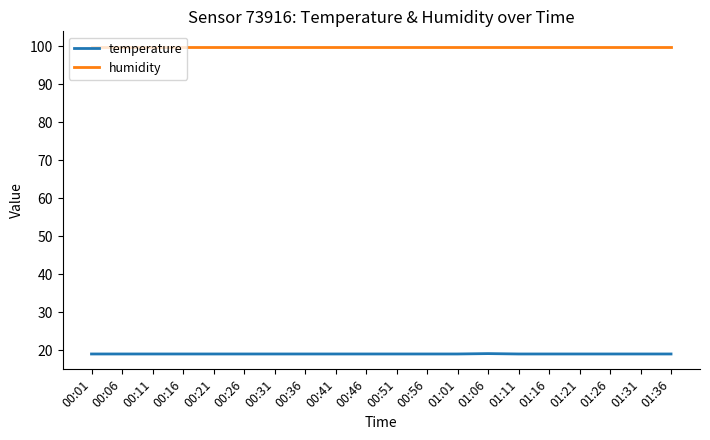

Rank the series by their maximum value, from lowest to highest.

temperature, humidity